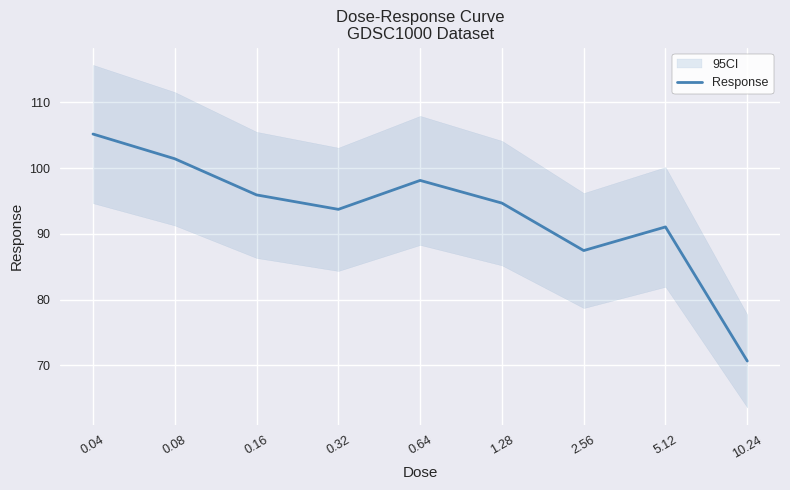

At which category does the data reach its first local valley?

0.32